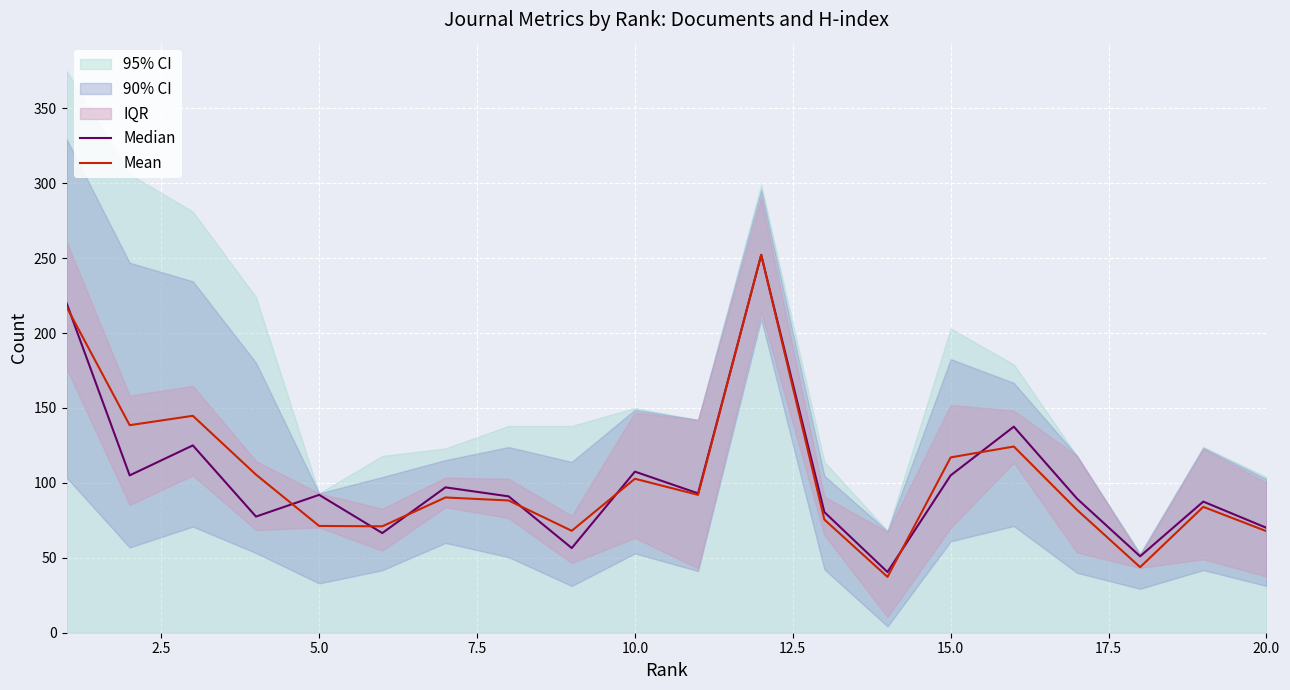

The value of Median at 20.0 is 29.7. True or false?

False